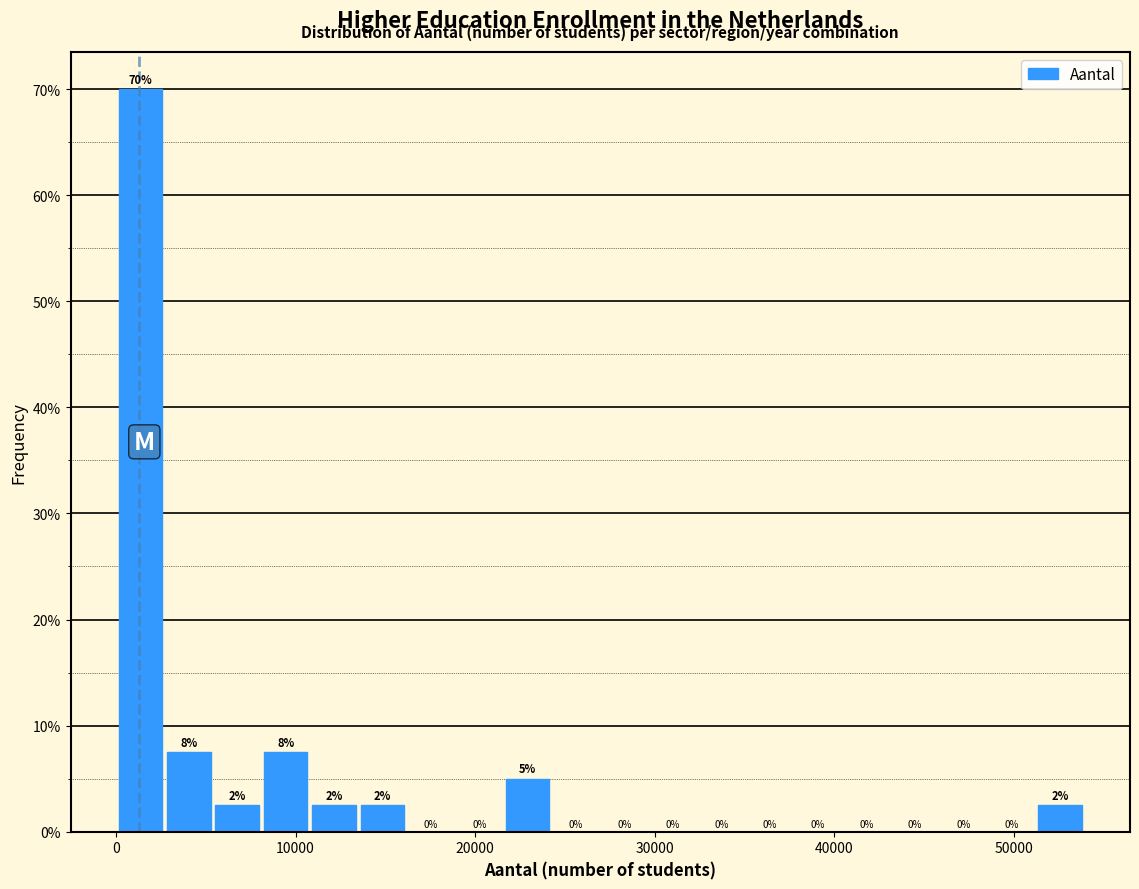

Around what value on the x-axis is the tallest bar? Give the approximate position of its centre, as read against the axis.

1000